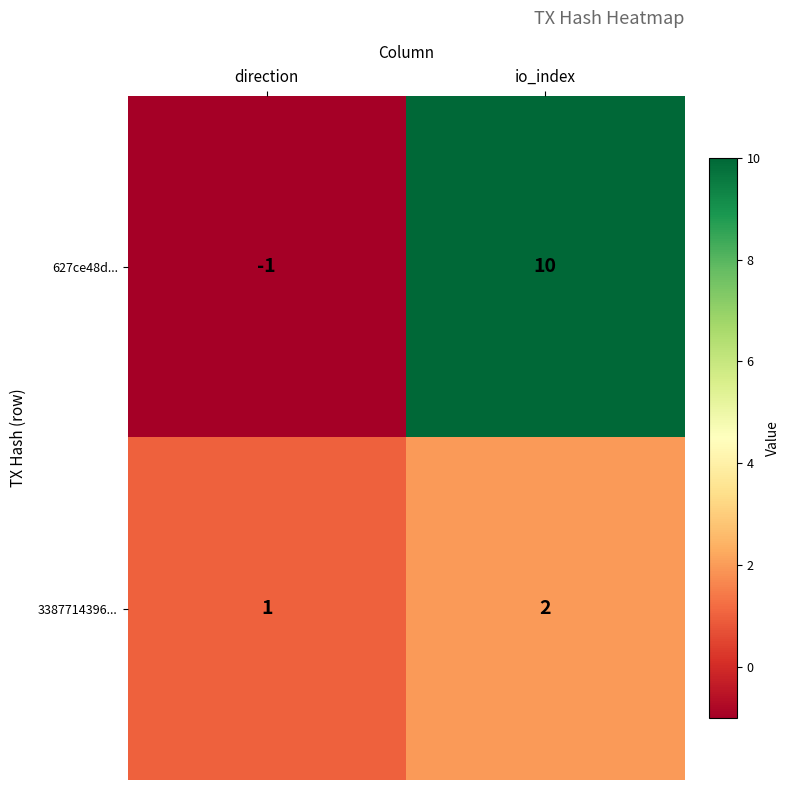

Which series changed the most between direction and io_index?

627ce48d...